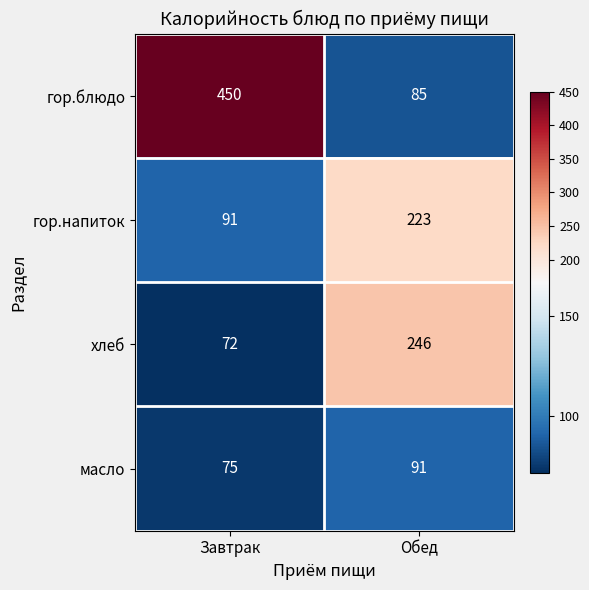

Which series has the widest spread of values?

гор.блюдо